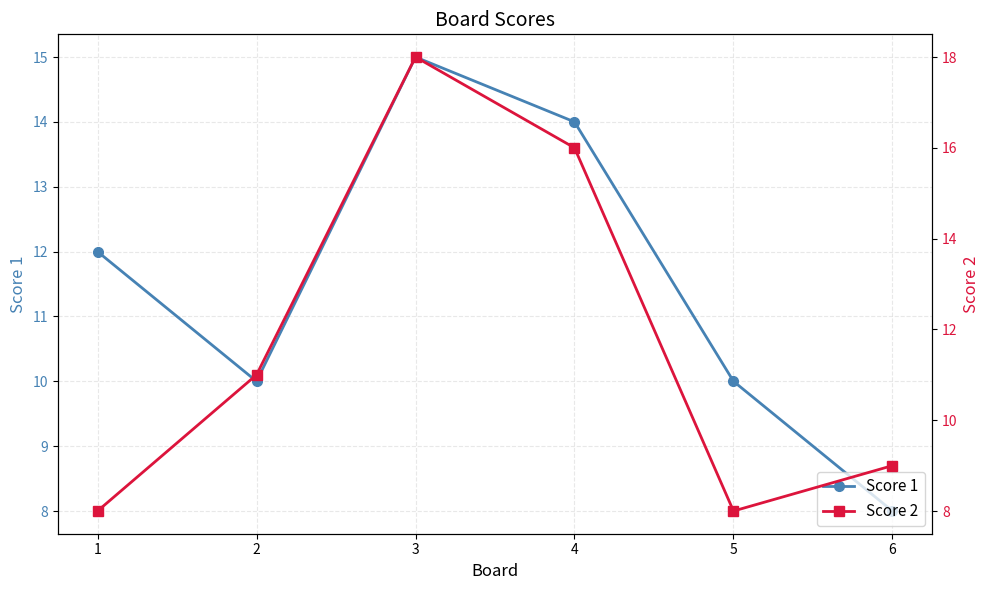

At 1, list the series in order from smallest to largest.

Score 2, Score 1